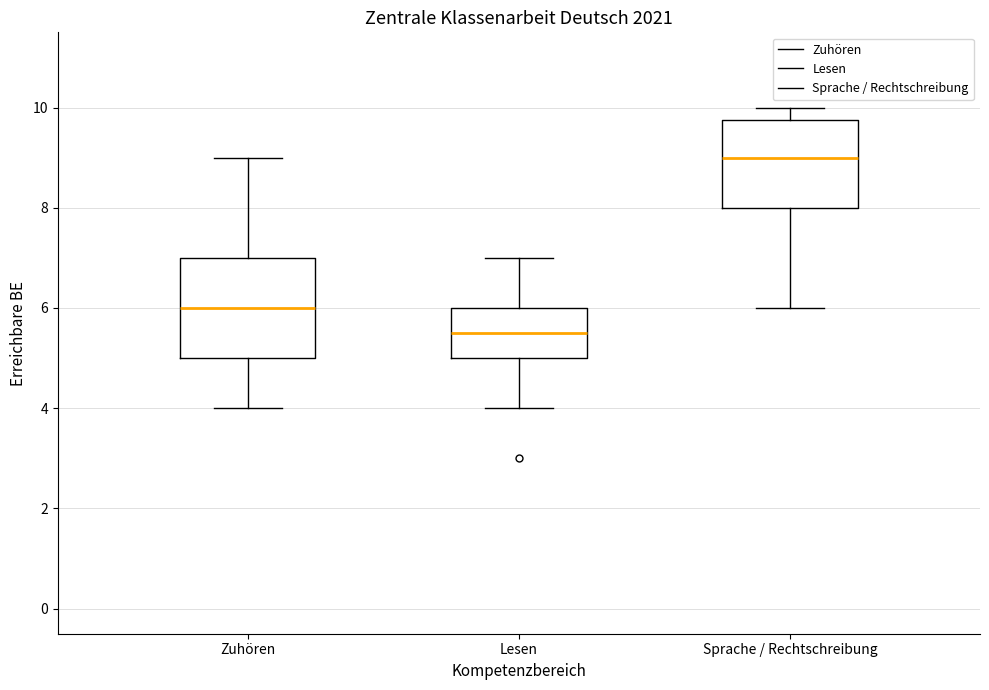

Where is the lower edge of the box for Sprache / Rechtschreibung on the y-axis? The values are not printed on the chart, so give them approximately, as read against the axis.

8.0